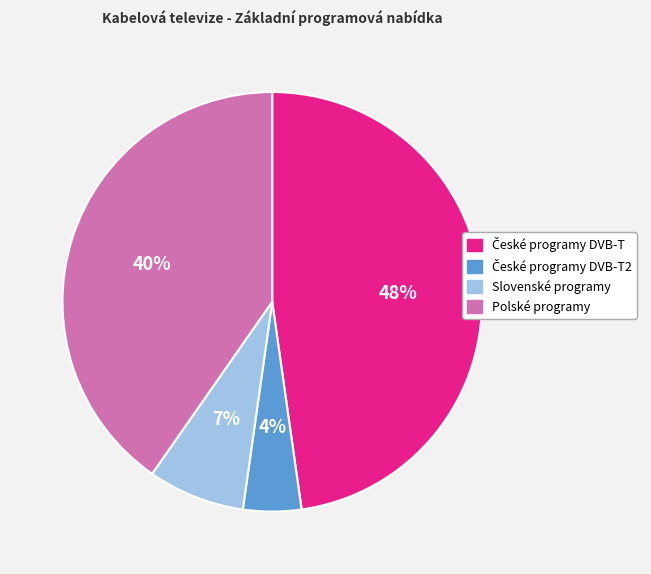

Is there a majority slice in this chart?

No